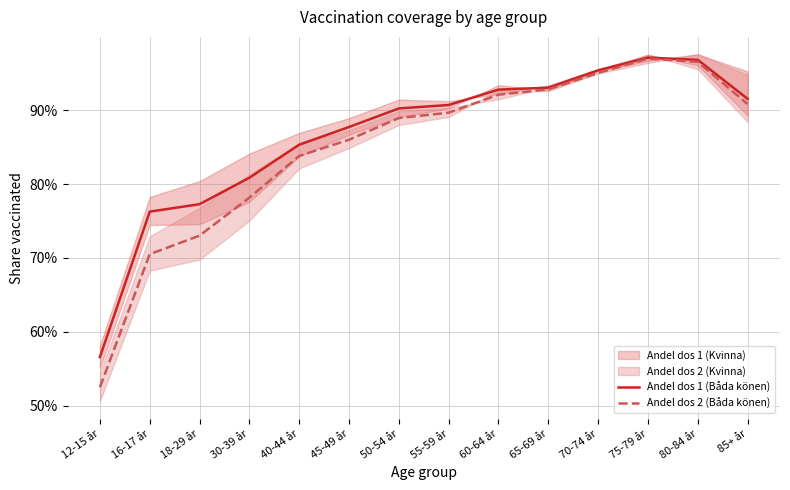

What is the label of the 14th point from the left?

85+ år